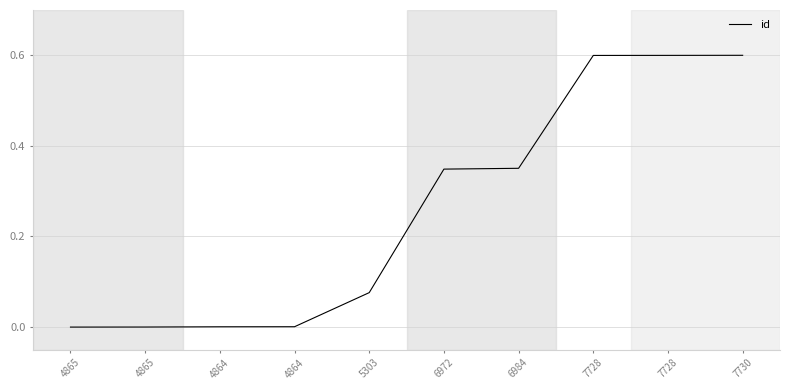

True or false: the data has more than 1 interior local peaks.

False